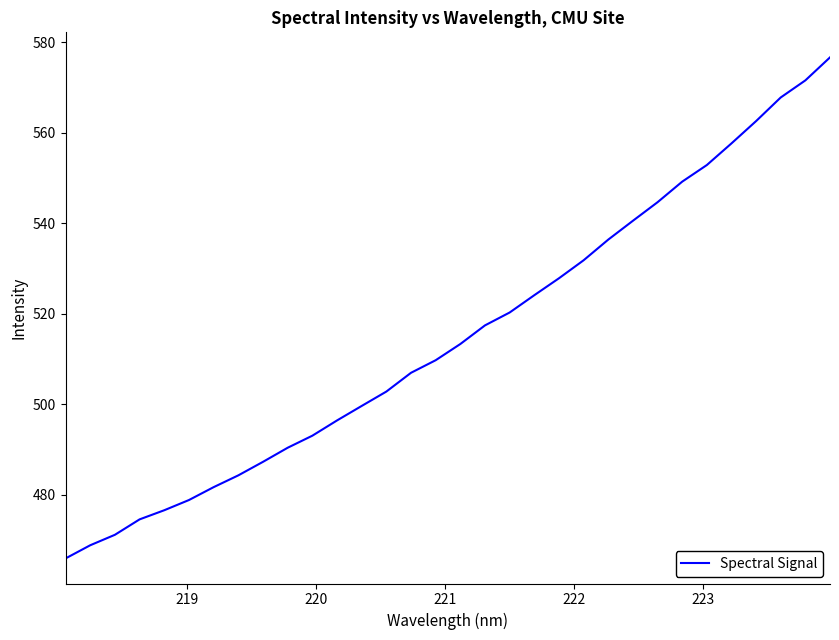

What is the minimum value shown in the chart?

466.0